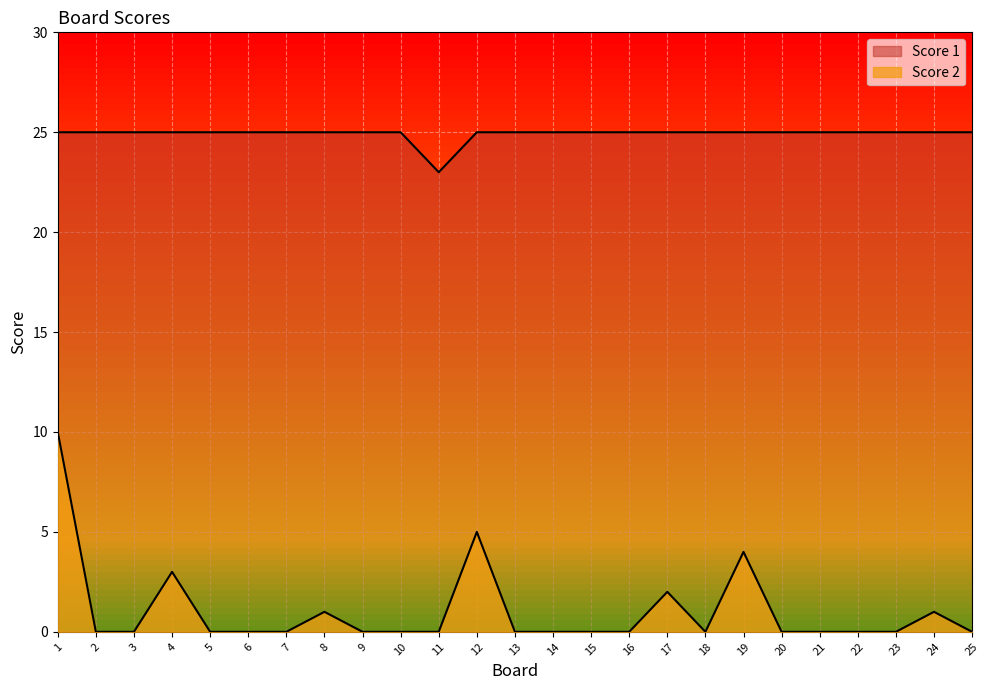

How many positive values does the Score 2 series have?

7